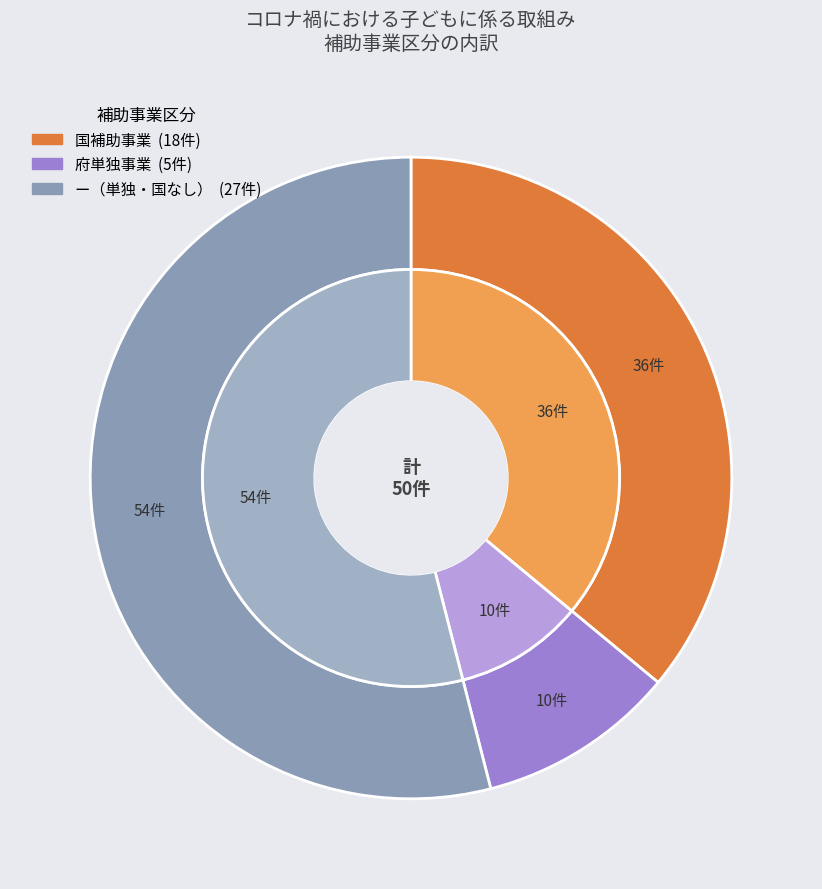

What is the change in value from 国補助事業 to 府単独事業?

-13